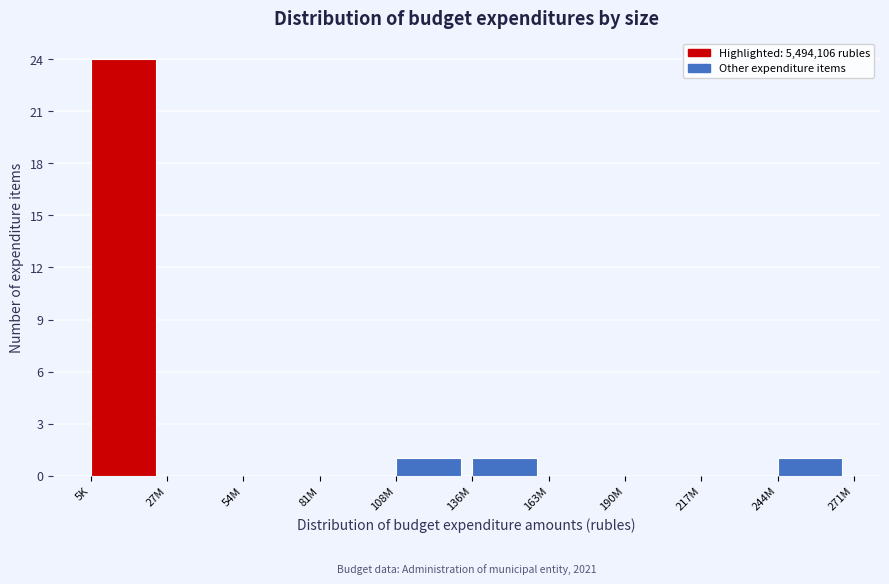

Reading left to right, what are all the values shown in this chart?

5K=24	27M=0	54M=0	81M=0	108M=1	136M=1	163M=0	190M=0	217M=0	244M=1